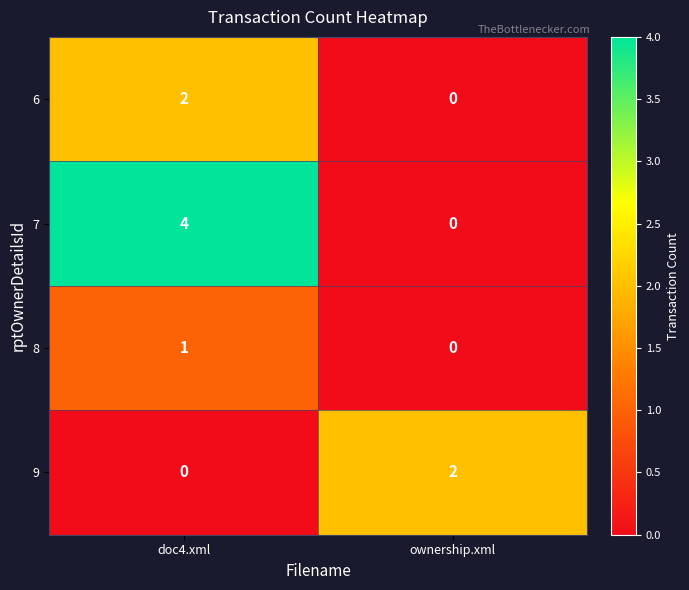

Which series has the largest total across all categories?

7